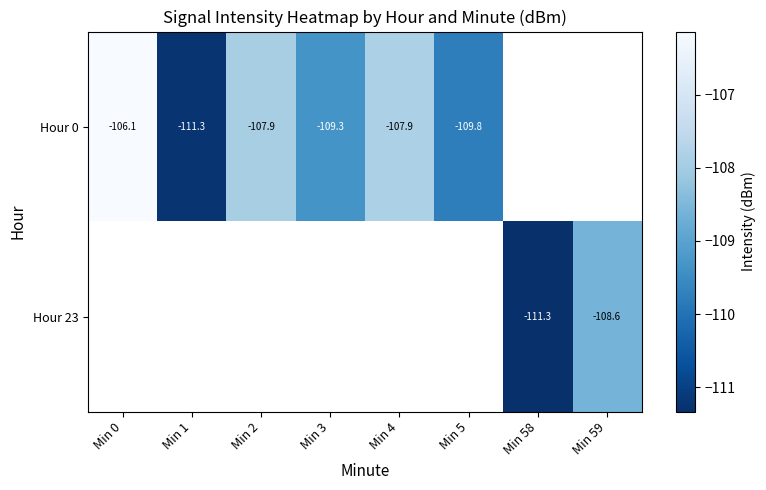

Which category has the lowest value across all series?

Min 58